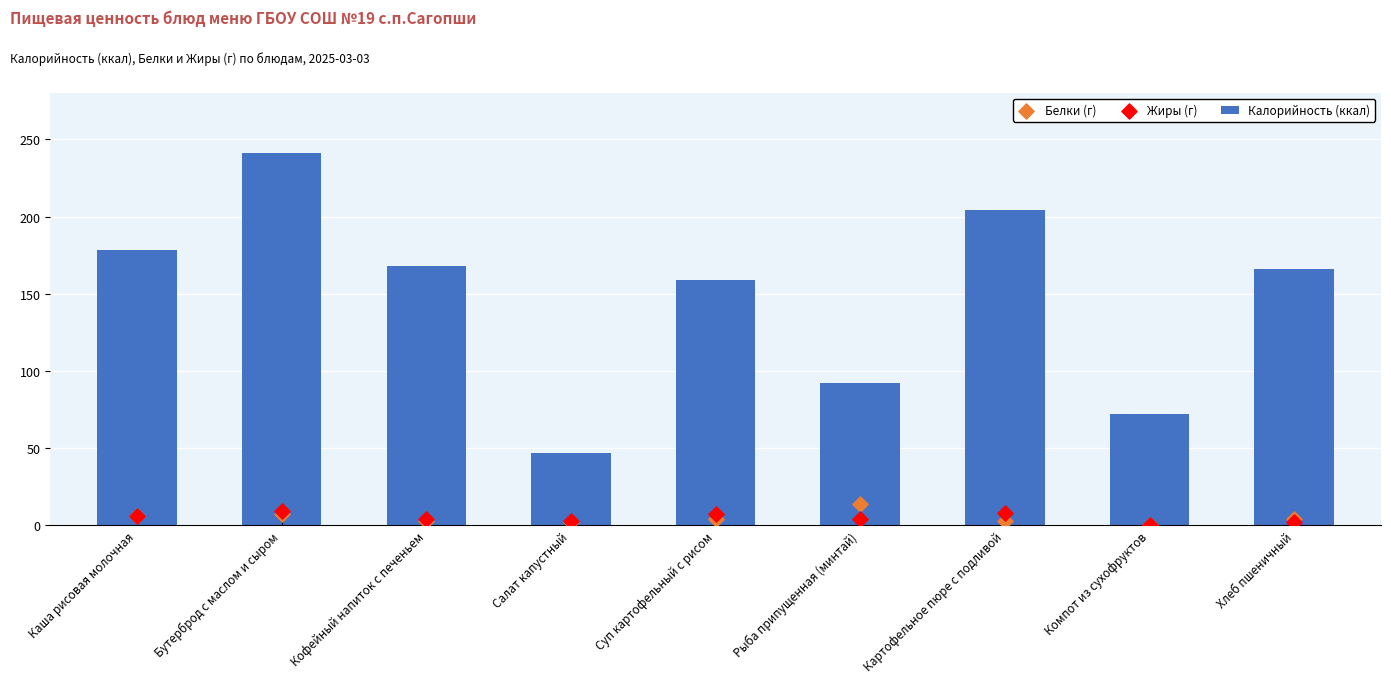

Which series reaches the minimum Y coordinate?

Жиры (г)